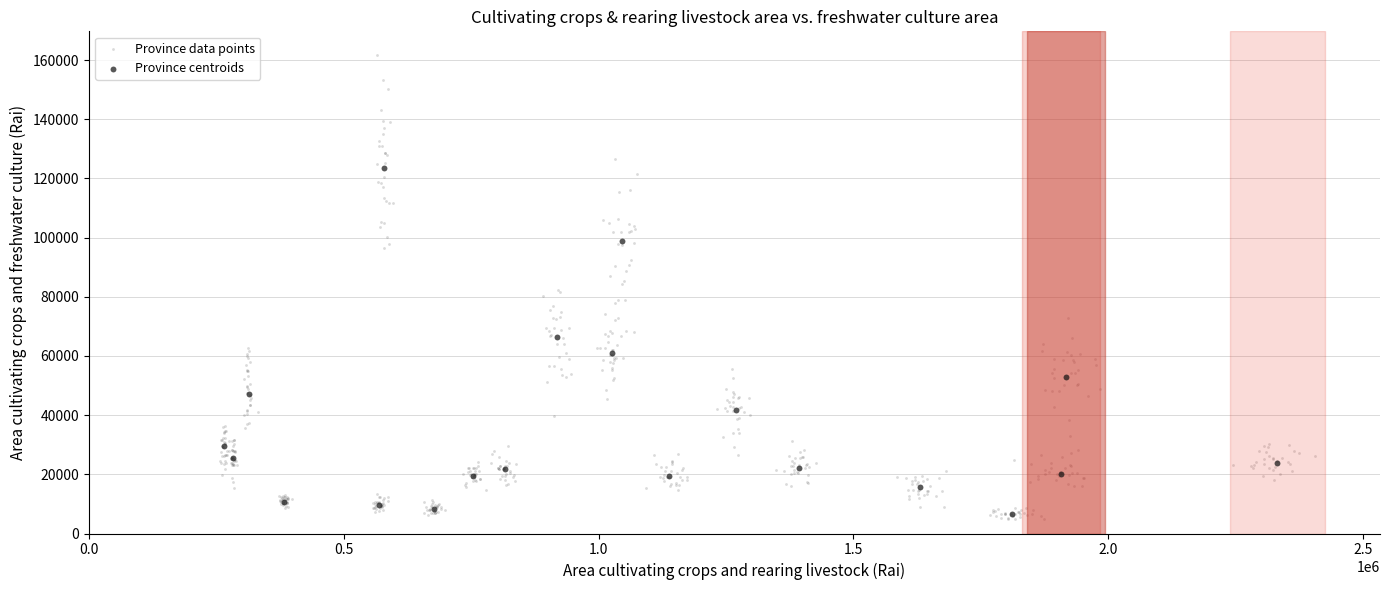

Which series has the widest spread of Y values?

Province data points